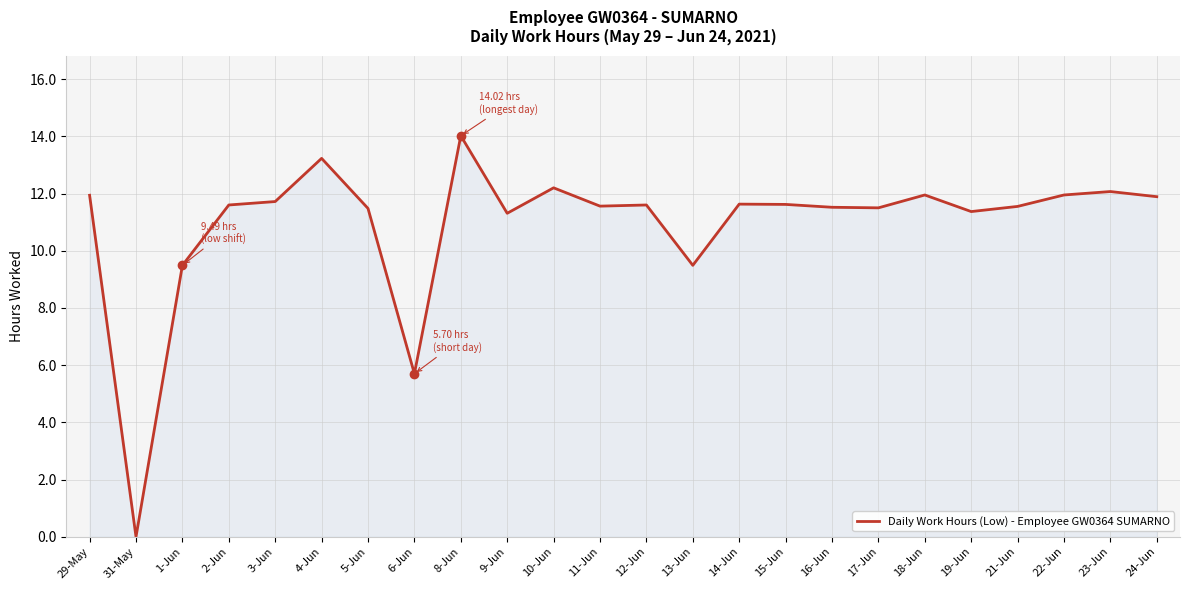

How many lines are shown in the chart?

1